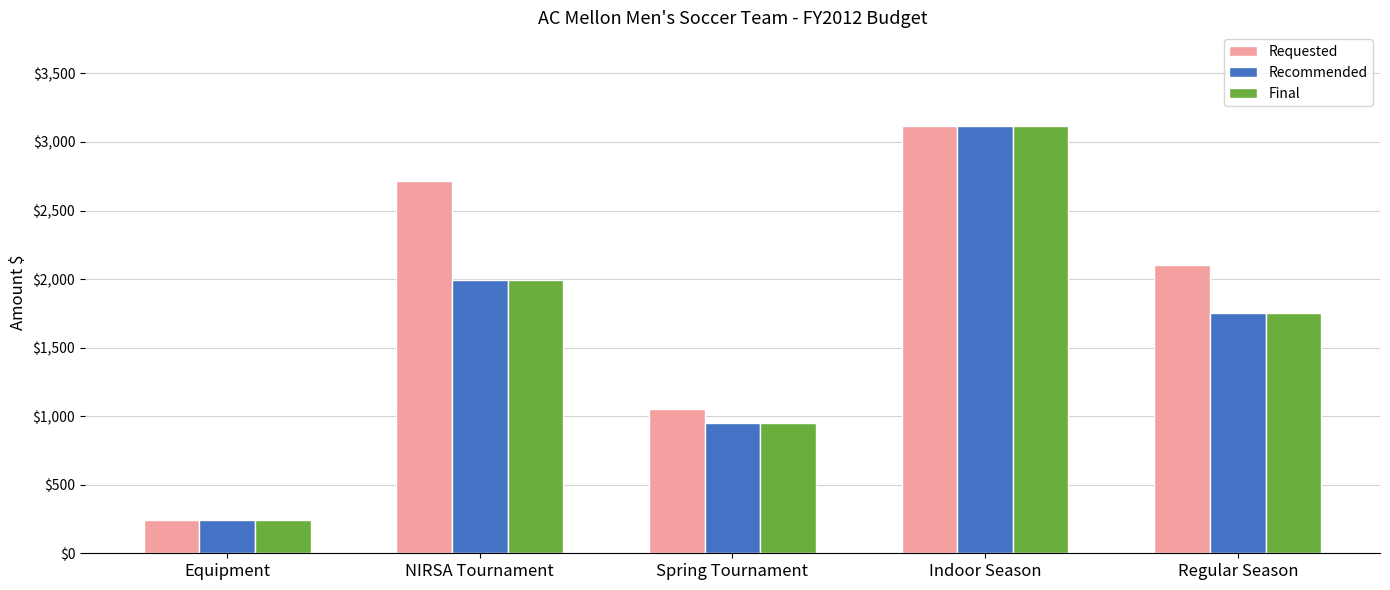

What is the average value of the Requested series?

1845